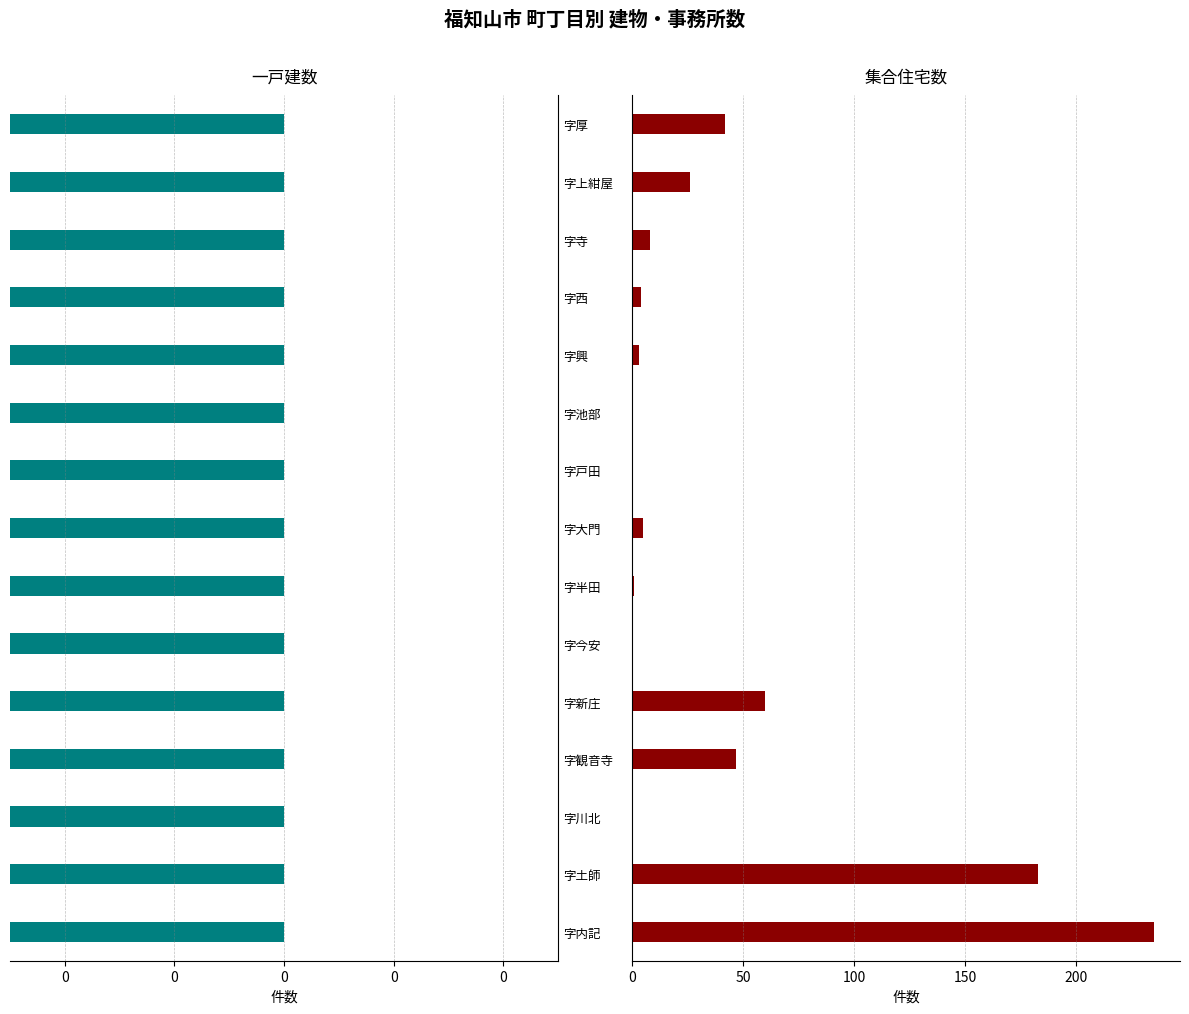

How many distinct data groups are displayed?

2